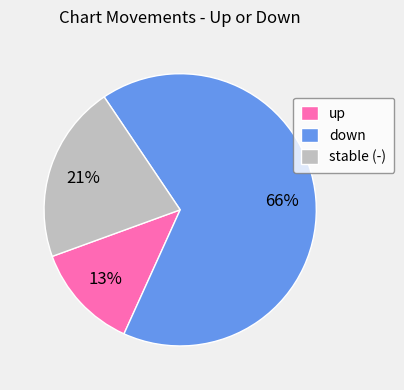

Is there a majority slice in this chart?

Yes